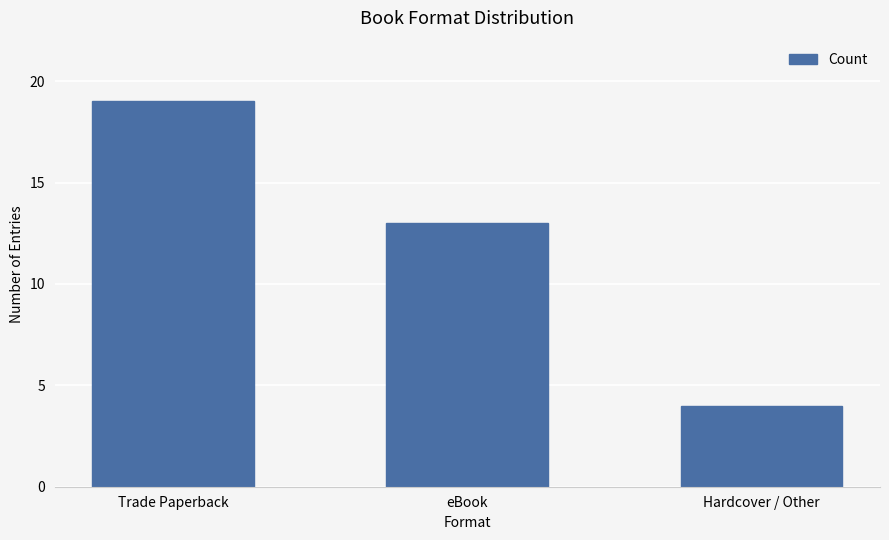

What is the sum of all values?

36